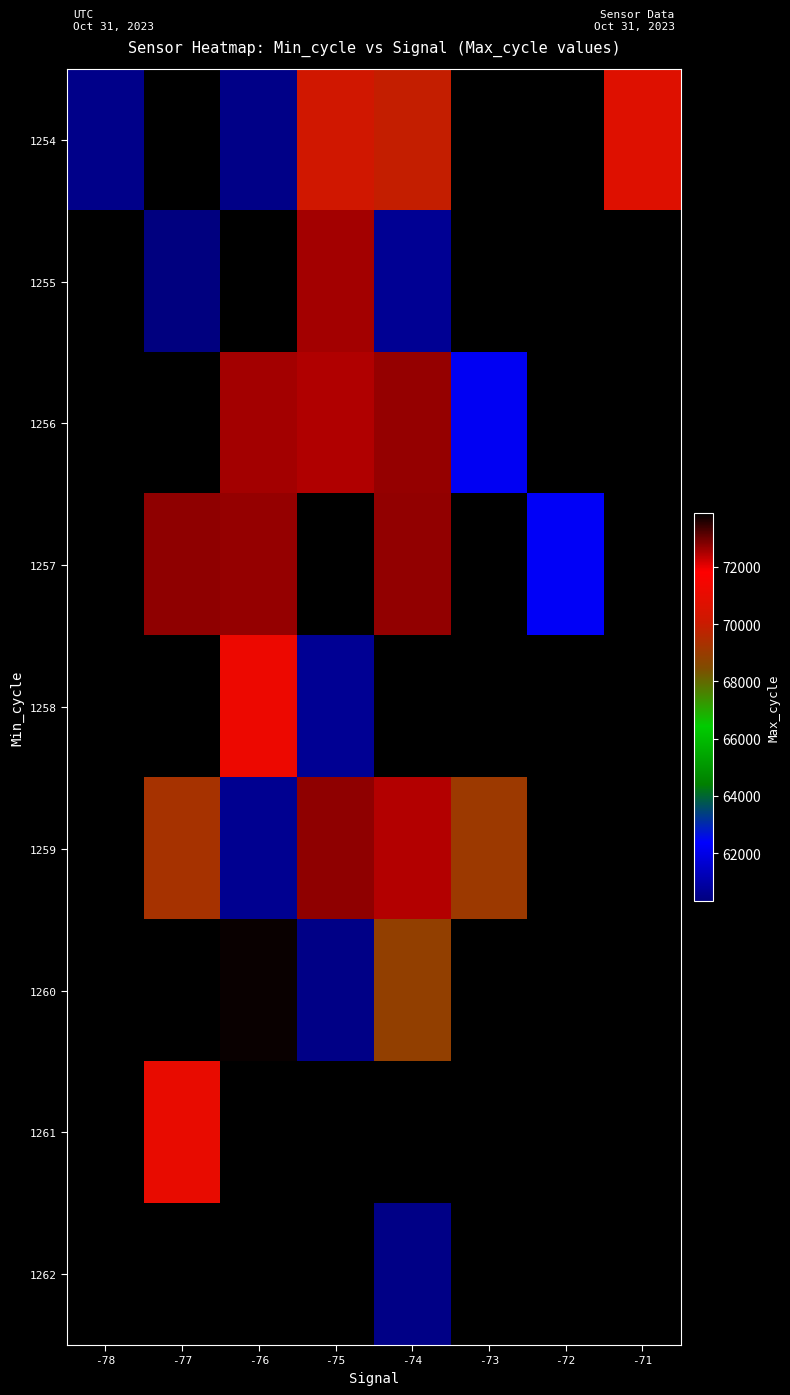

Which has a higher value, -72 or -73?

-73